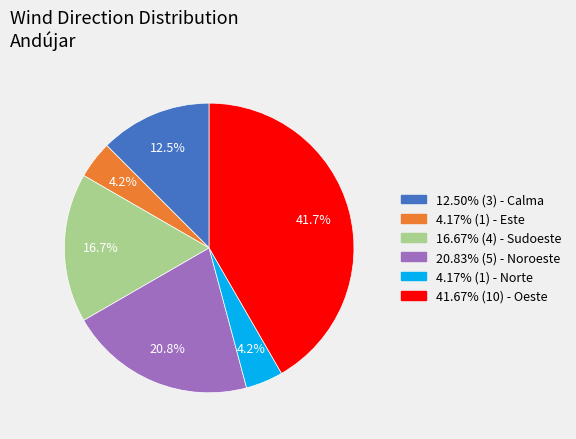

Is 20.83% (5) - Noroeste the majority of the pie?

No